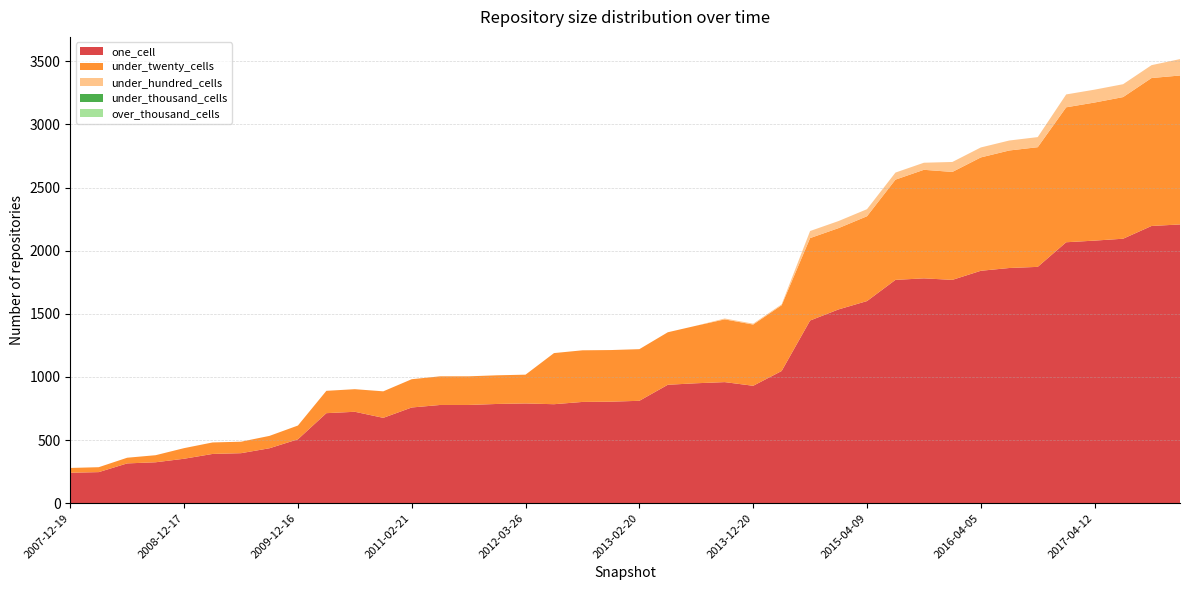

Reading left to right, transcribe all the data shown in this chart.

one_cell: 2007-12-19=241	2008-04-01=246	2008-06-27=315	2008-10-10=324	2008-12-17=352	2009-04-06=390	2009-06-17=396	2009-09-25=435	2009-12-16=506	2010-04-01=713	2010-07-26=724	2010-11-17=676	2011-02-21=758	2011-06-10=778	2011-09-05=778	2012-01-18=786	2012-03-26=790	2012-07-13=784	2012-10-31=802	2012-12-11=804	2013-02-20=811	2013-05-21=938	2013-07-09=950	2013-09-10=959	2013-12-20=930	2014-03-28=1047	2014-09-08=1447	2015-01-19=1535	2015-04-09=1601	2015-07-03=1769	2015-10-01=1781	2016-01-04=1769	2016-04-05=1841	2016-07-04=1863	2016-10-07=1872	2016-12-27=2067	2017-04-12=2080	2017-07-24=2095	2017-10-12=2196	2017-12-22=2208
under_twenty_cells: 2007-12-19=38	2008-04-01=39	2008-06-27=45	2008-10-10=56	2008-12-17=84	2009-04-06=91	2009-06-17=91	2009-09-25=98	2009-12-16=109	2010-04-01=177	2010-07-26=179	2010-11-17=210	2011-02-21=224	2011-06-10=227	2011-09-05=227	2012-01-18=227	2012-03-26=228	2012-07-13=405	2012-10-31=409	2012-12-11=409	2013-02-20=409	2013-05-21=416	2013-07-09=456	2013-09-10=497	2013-12-20=485	2014-03-28=521	2014-09-08=653	2015-01-19=644	2015-04-09=672	2015-07-03=794	2015-10-01=860	2016-01-04=855	2016-04-05=898	2016-07-04=931	2016-10-07=948	2016-12-27=1069	2017-04-12=1094	2017-07-24=1122	2017-10-12=1172	2017-12-22=1180
under_hundred_cells: 2007-12-19=0	2008-04-01=0	2008-06-27=0	2008-10-10=0	2008-12-17=0	2009-04-06=0	2009-06-17=0	2009-09-25=0	2009-12-16=0	2010-04-01=0	2010-07-26=0	2010-11-17=0	2011-02-21=0	2011-06-10=0	2011-09-05=0	2012-01-18=0	2012-03-26=0	2012-07-13=0	2012-10-31=0	2012-12-11=0	2013-02-20=0	2013-05-21=0	2013-07-09=0	2013-09-10=7	2013-12-20=7	2014-03-28=7	2014-09-08=56	2015-01-19=56	2015-04-09=56	2015-07-03=56	2015-10-01=56	2016-01-04=79	2016-04-05=79	2016-07-04=79	2016-10-07=80	2016-12-27=102	2017-04-12=102	2017-07-24=102	2017-10-12=102	2017-12-22=130
under_thousand_cells: 2007-12-19=0	2008-04-01=0	2008-06-27=0	2008-10-10=0	2008-12-17=0	2009-04-06=0	2009-06-17=0	2009-09-25=0	2009-12-16=0	2010-04-01=0	2010-07-26=0	2010-11-17=0	2011-02-21=0	2011-06-10=0	2011-09-05=0	2012-01-18=0	2012-03-26=0	2012-07-13=0	2012-10-31=0	2012-12-11=0	2013-02-20=0	2013-05-21=0	2013-07-09=0	2013-09-10=0	2013-12-20=0	2014-03-28=0	2014-09-08=0	2015-01-19=0	2015-04-09=0	2015-07-03=0	2015-10-01=0	2016-01-04=0	2016-04-05=0	2016-07-04=0	2016-10-07=0	2016-12-27=0	2017-04-12=0	2017-07-24=0	2017-10-12=0	2017-12-22=0
over_thousand_cells: 2007-12-19=0	2008-04-01=0	2008-06-27=0	2008-10-10=0	2008-12-17=0	2009-04-06=0	2009-06-17=0	2009-09-25=0	2009-12-16=0	2010-04-01=0	2010-07-26=0	2010-11-17=0	2011-02-21=0	2011-06-10=0	2011-09-05=0	2012-01-18=0	2012-03-26=0	2012-07-13=0	2012-10-31=0	2012-12-11=0	2013-02-20=0	2013-05-21=0	2013-07-09=0	2013-09-10=0	2013-12-20=0	2014-03-28=0	2014-09-08=0	2015-01-19=0	2015-04-09=0	2015-07-03=0	2015-10-01=0	2016-01-04=0	2016-04-05=0	2016-07-04=0	2016-10-07=0	2016-12-27=0	2017-04-12=0	2017-07-24=0	2017-10-12=0	2017-12-22=0